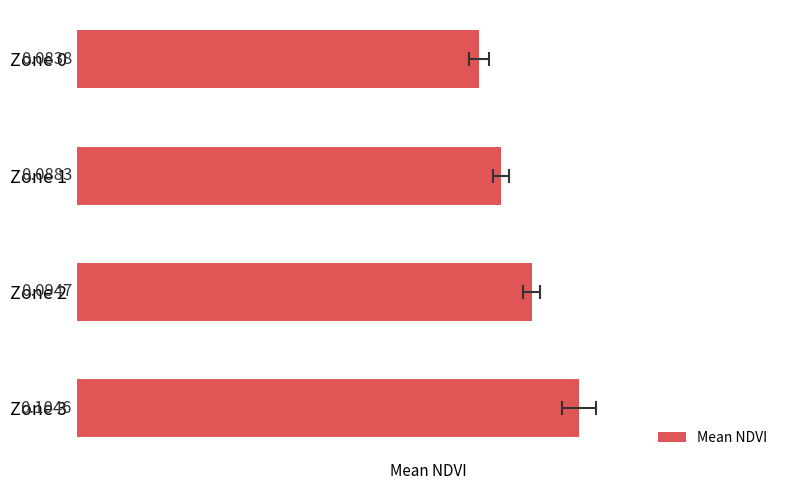

Are the bars grouped side by side (vs. stacked)?

No